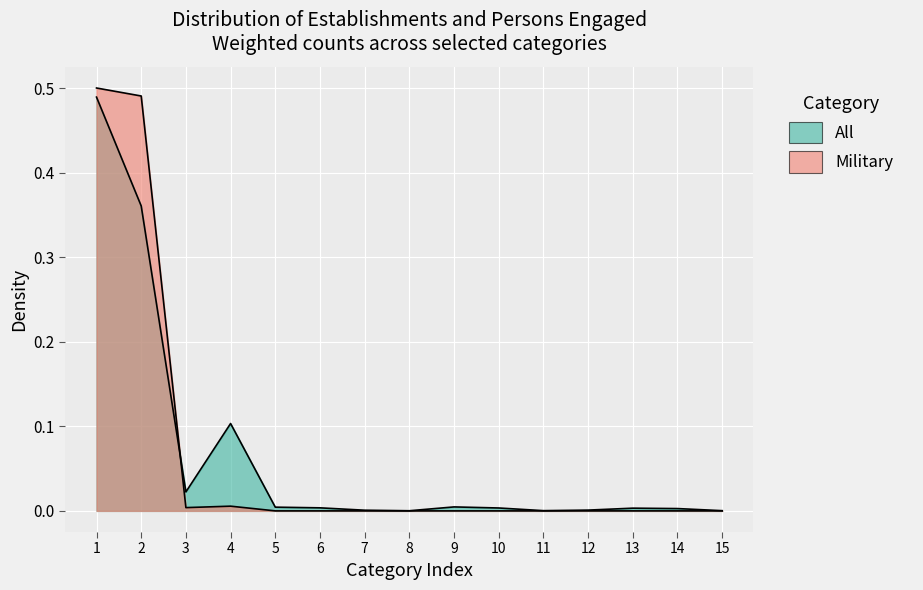

What is the difference between the maximum and minimum values in the All series?

0.5